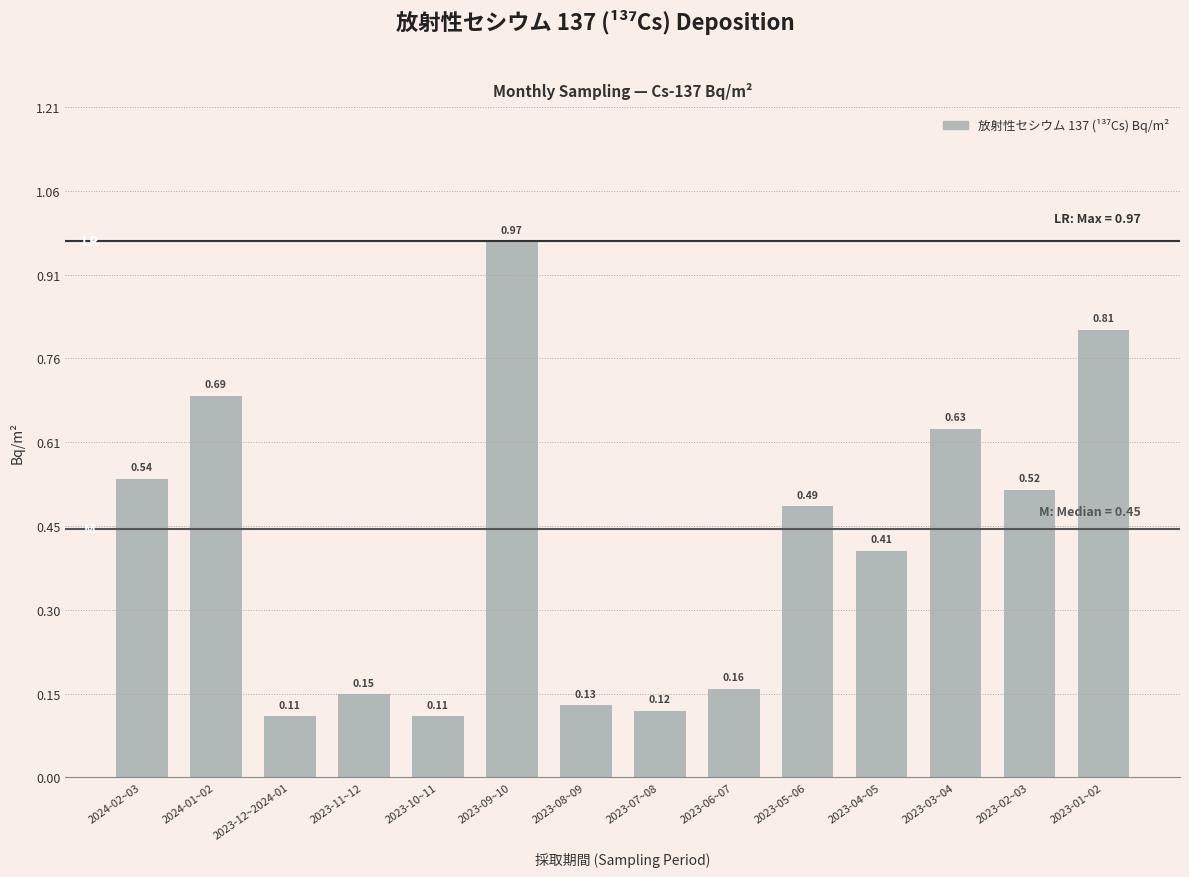

What is the sum of all values?

5.8